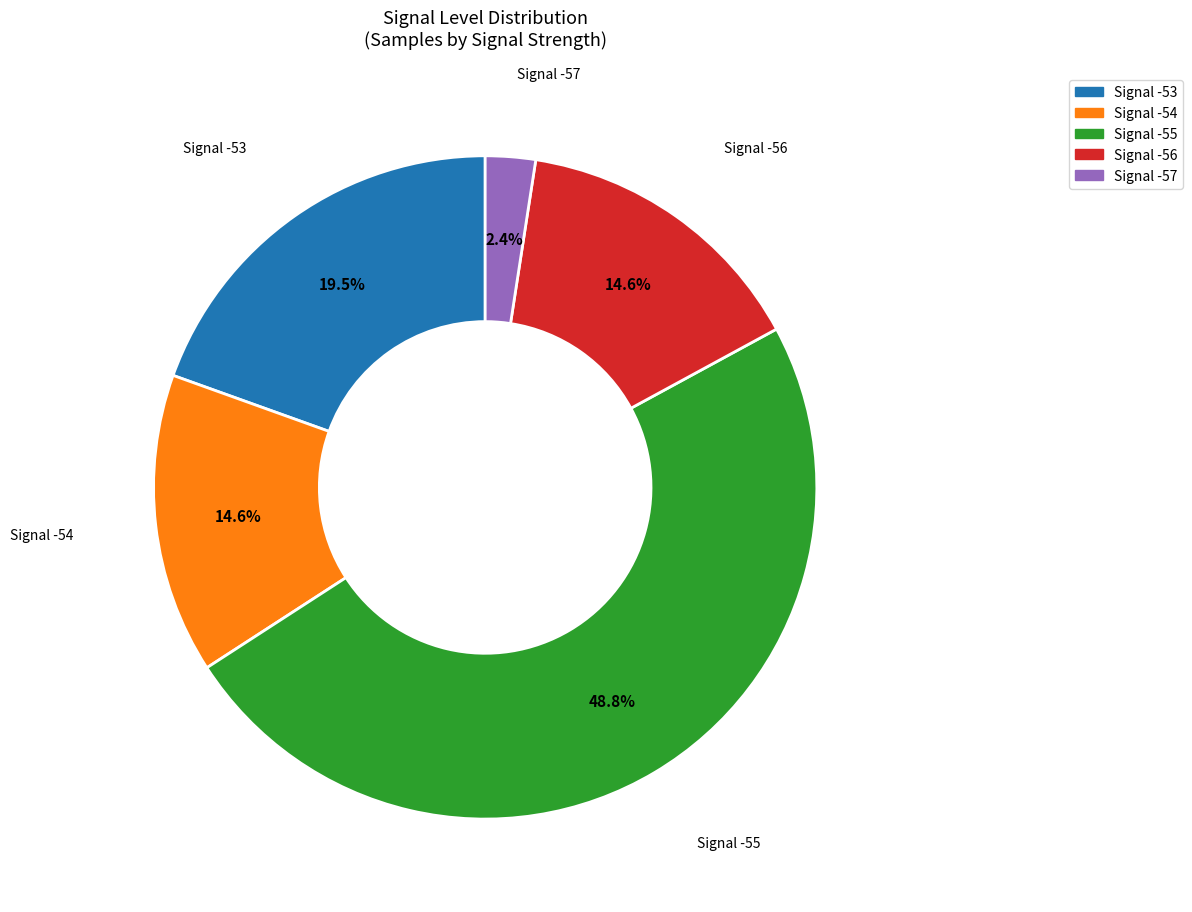

Which has a higher value, Signal -56 or Signal -53?

Signal -53